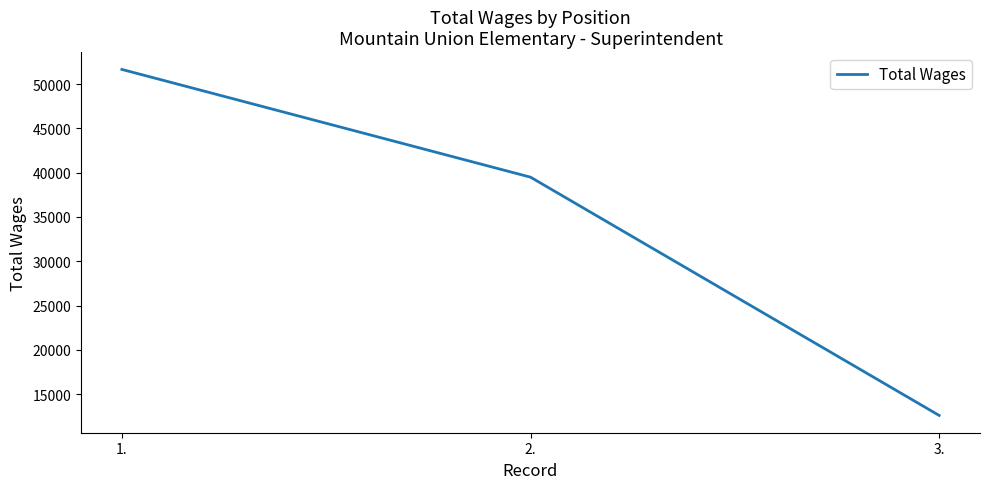

Which label corresponds to the largest value in the chart?

1.